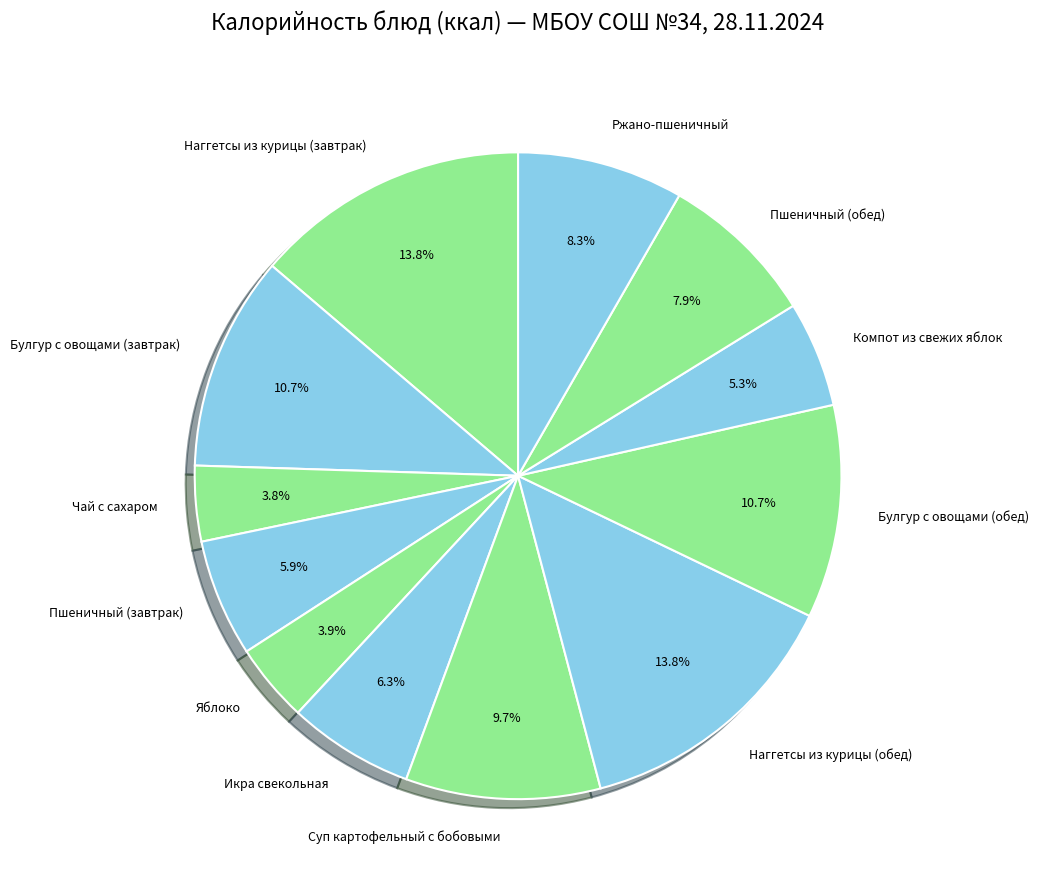

Is Компот из свежих яблок the majority of the pie?

No